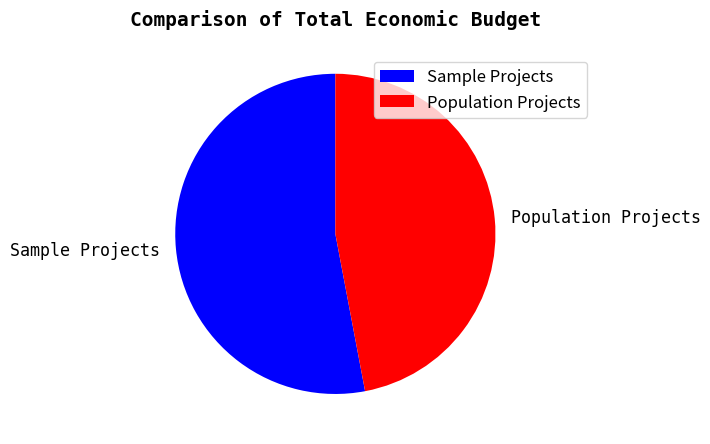

Which has a higher value, Sample Projects or Population Projects?

Sample Projects